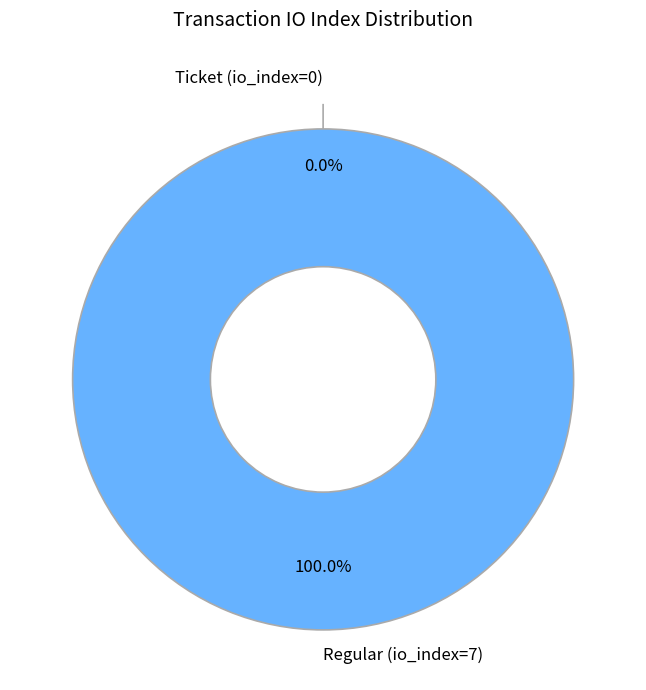

What portion of the pie excludes Ticket (io_index=0)?

100.0%